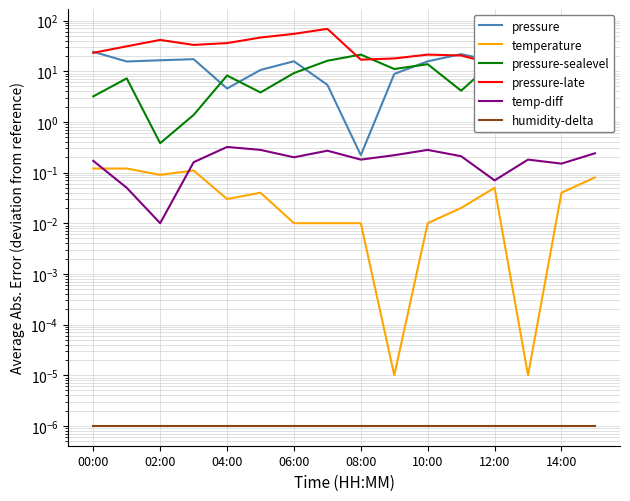

Does the chart have visible grid lines?

Yes